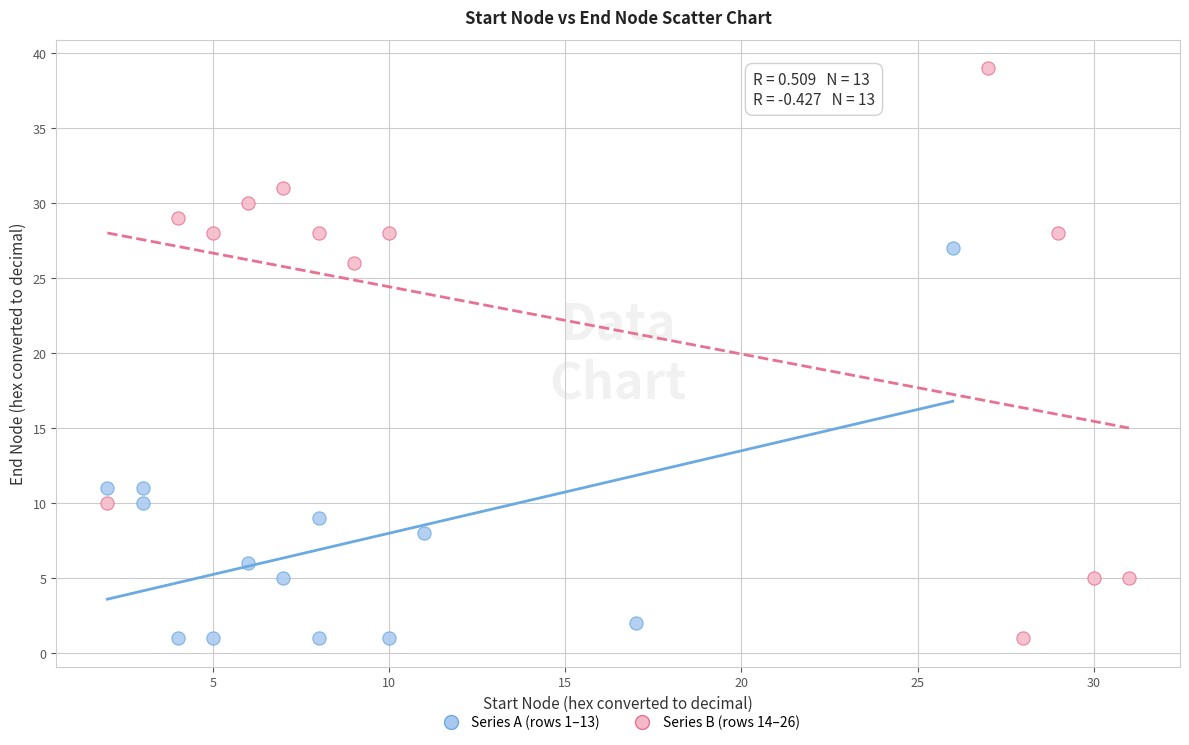

Which series has the largest Y range (max minus min)?

Series B (rows 14–26)